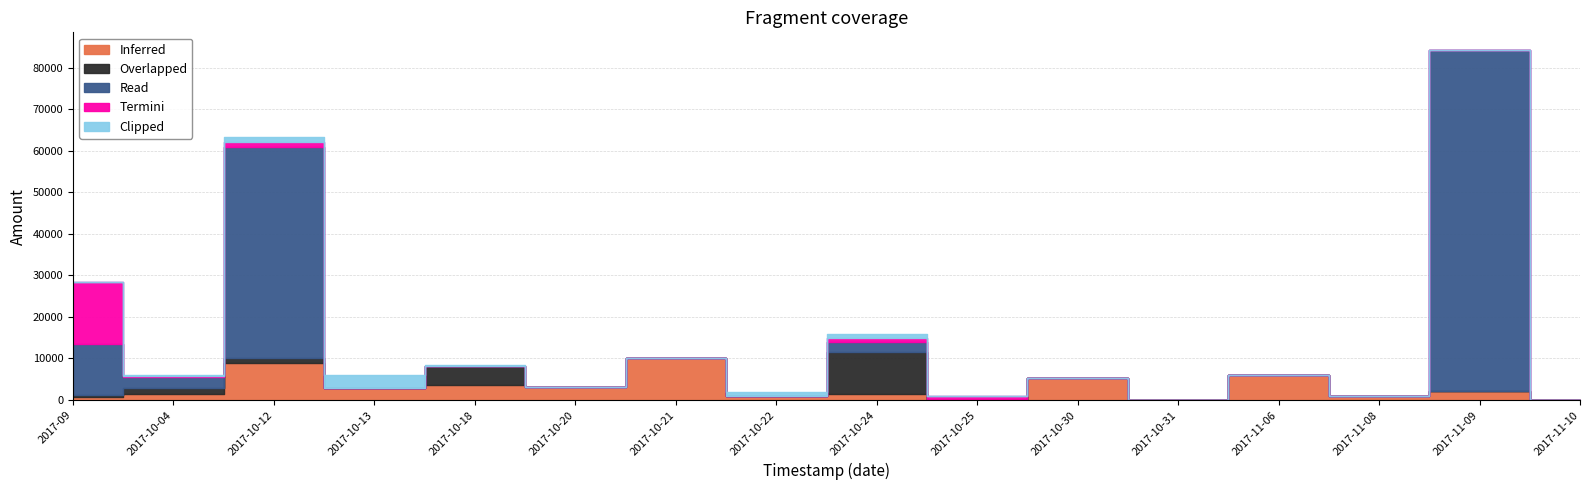

Which series ends up on top after the final intersection of Clipped and Read?

Read